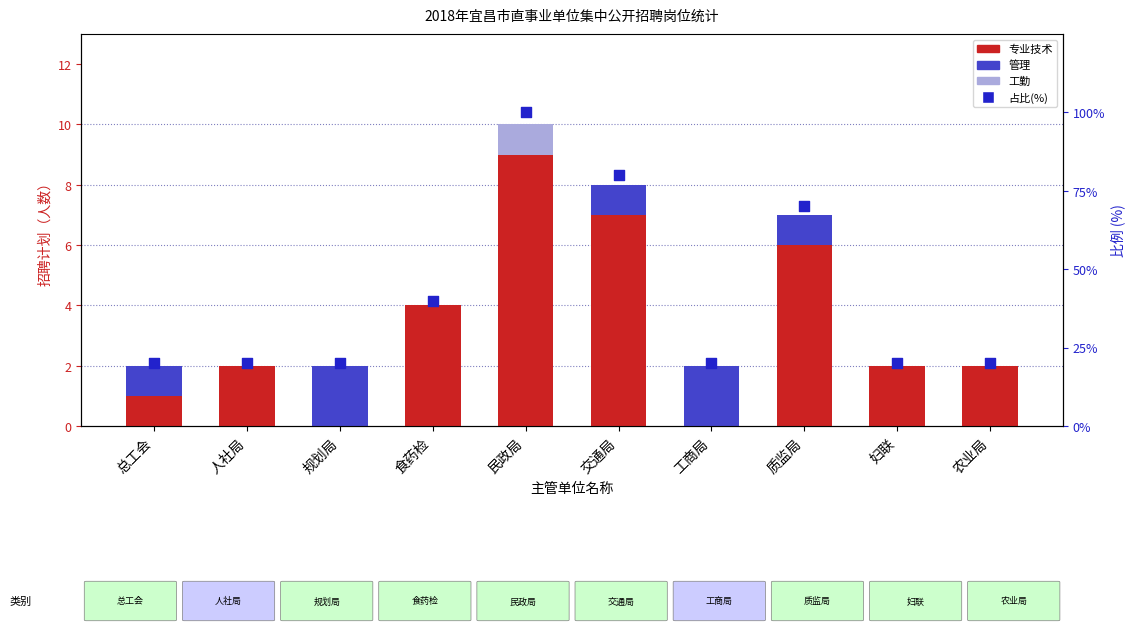

At which category is the sum across all series the highest?

民政局